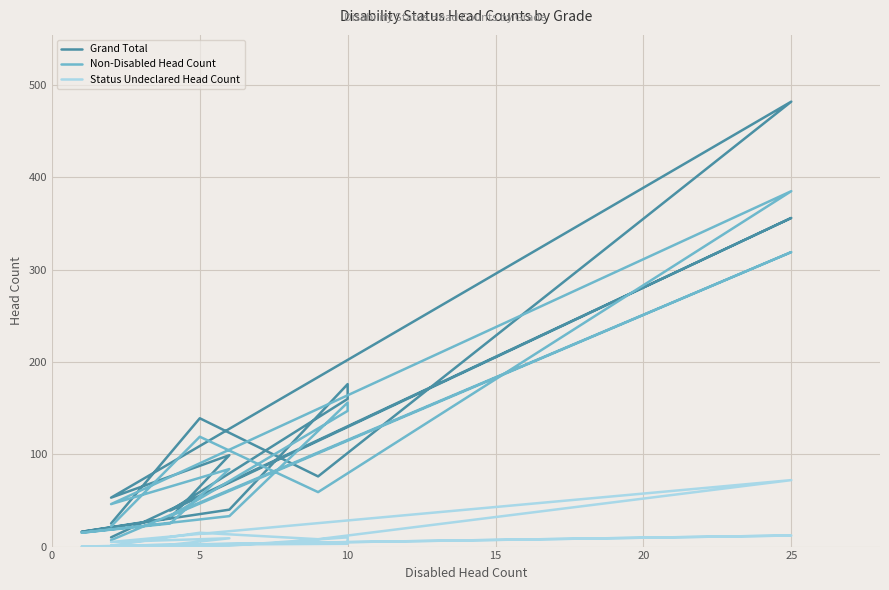

Reading left to right, transcribe all the data shown in this chart.

Grand Total: 10	356	39	160	176	40	16	31	99	53	482	76	139	25
Non-Disabled Head Count: 7	319	33	147	156	33	15	25	84	46	385	59	119	22
Status Undeclared Head Count: 1	12	2	3	10	1	0	2	9	5	72	8	15	1